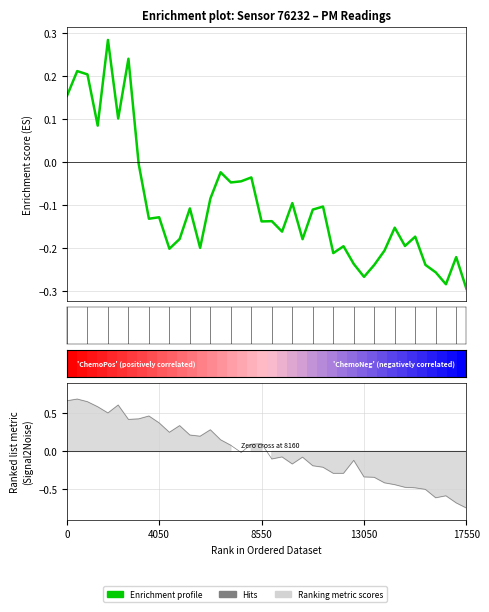

What is the difference between the maximum and minimum values in the Enrichment profile series?

0.6